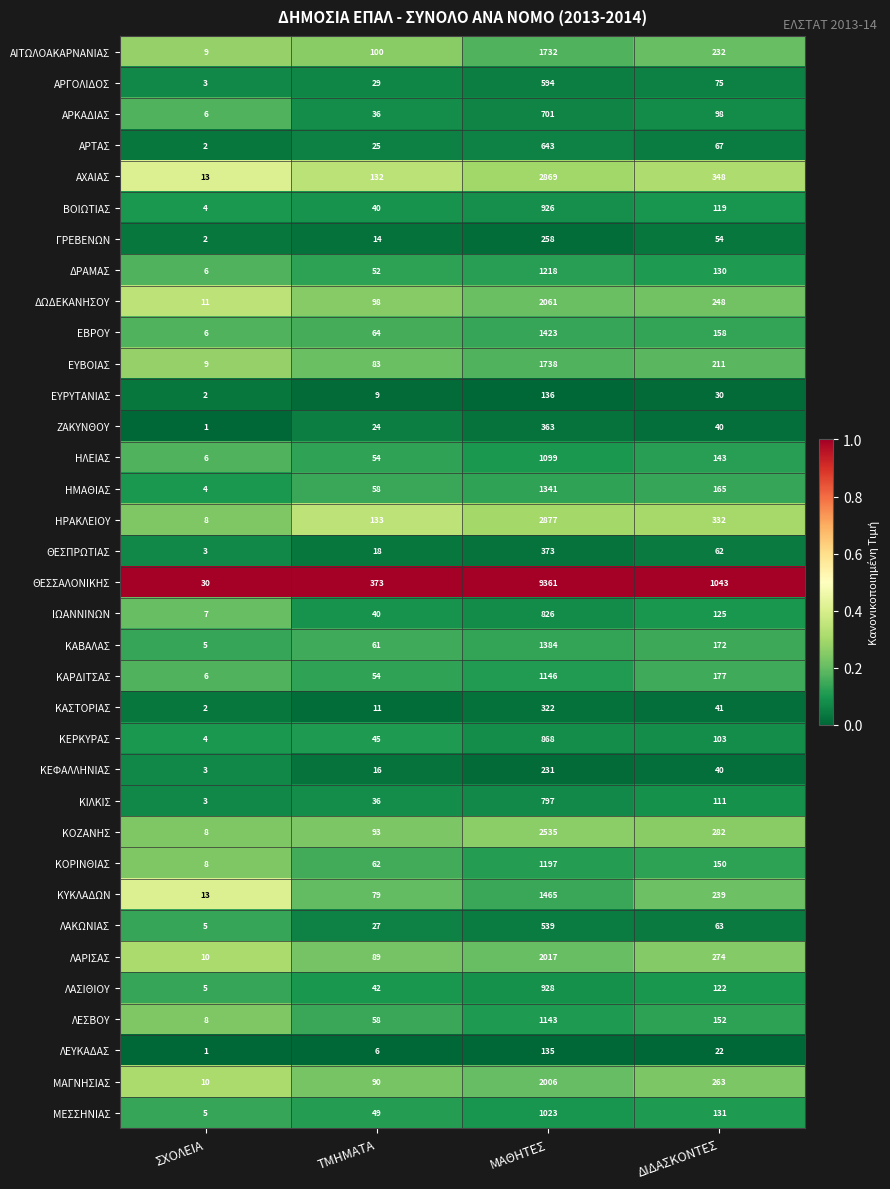

Which series has the largest total across all categories?

ΘΕΣΣΑΛΟΝΙΚΗΣ